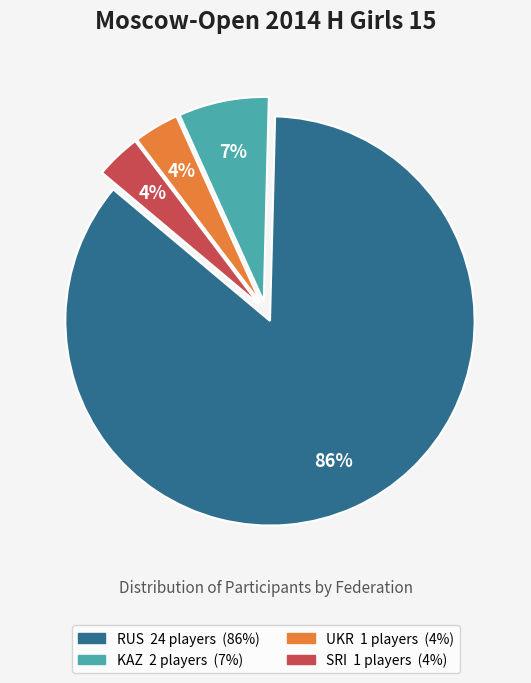

Is there any slice that represents more than half of the pie?

Yes